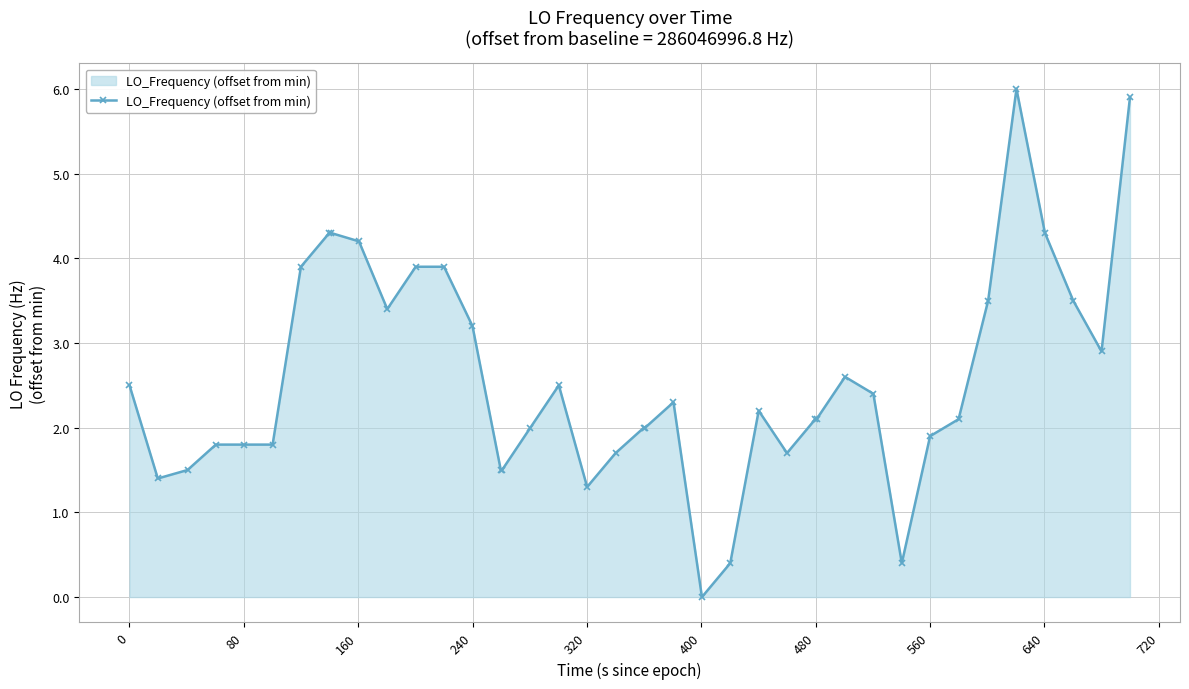

What is the value of the 34th point from the left?

2.1